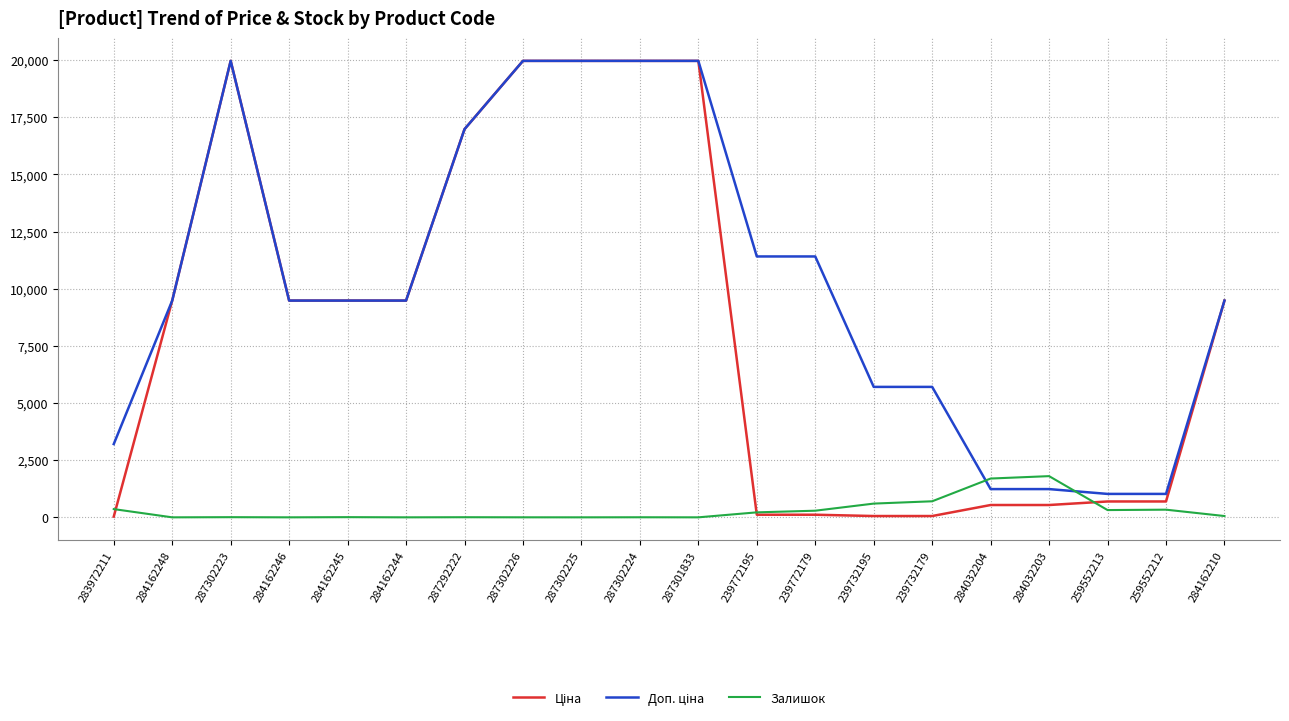

How many lines are shown in the chart?

3